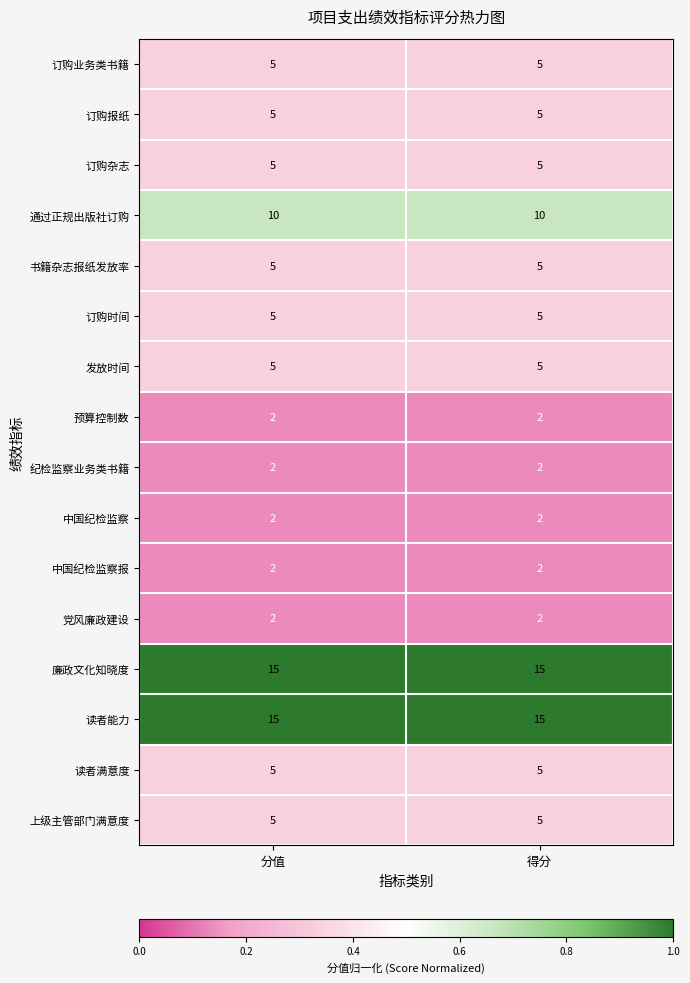

Is the value of 预算控制数 at 得分 greater than the value of 通过正规出版社订购 at 得分?

No